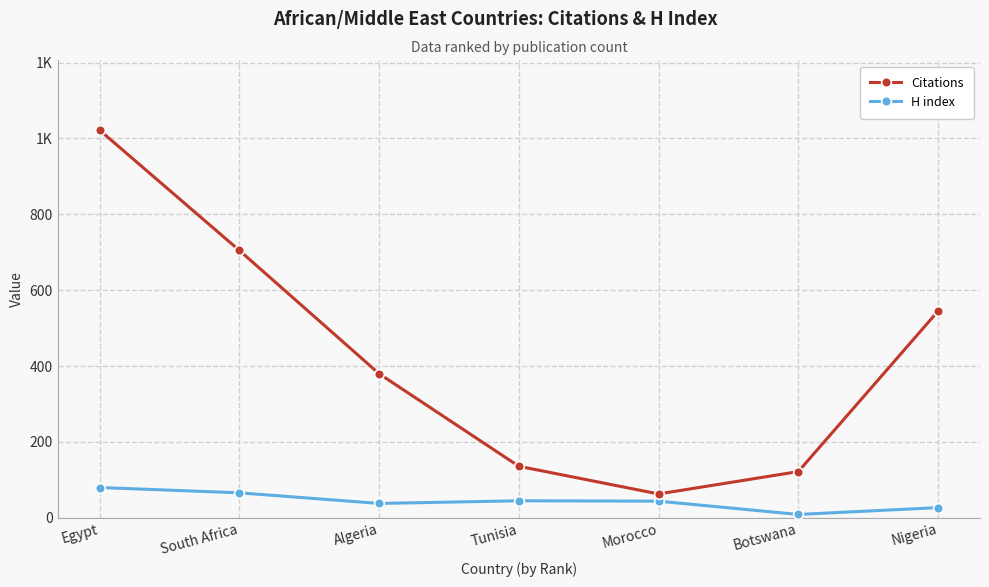

At which category is the sum across all series the highest?

Egypt